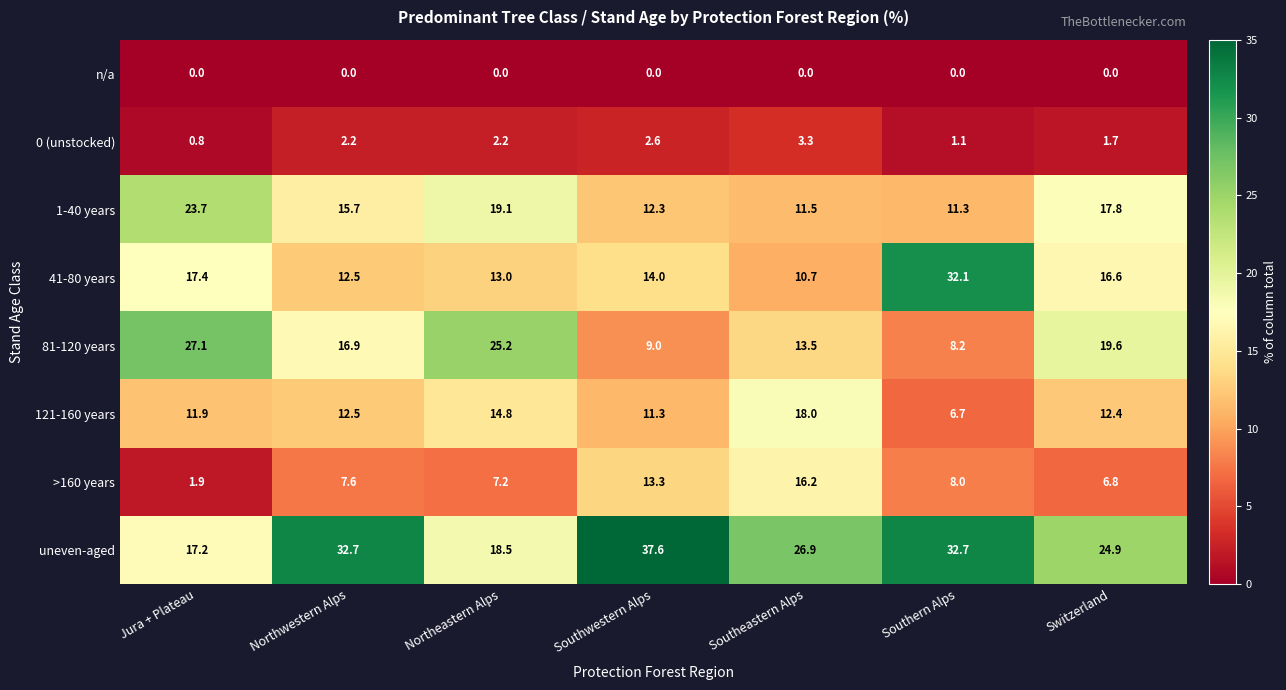

Which category has the highest value across all series?

Southwestern Alps